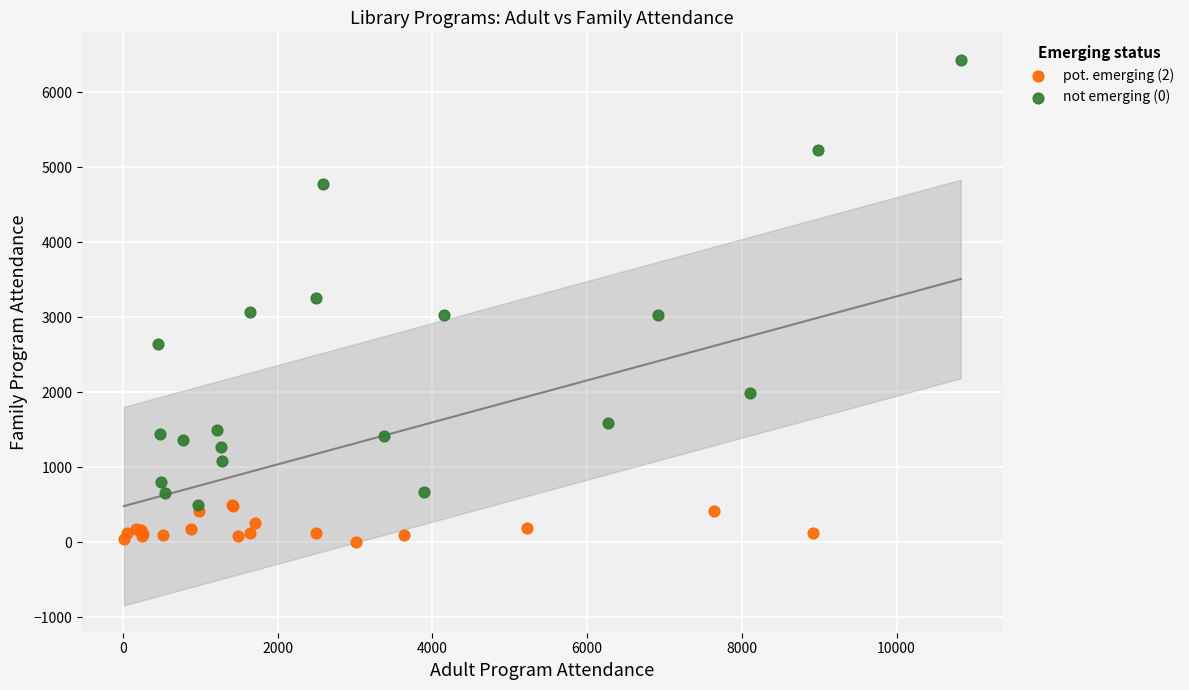

What are all the series names shown in the legend?

pot. emerging (2), not emerging (0)